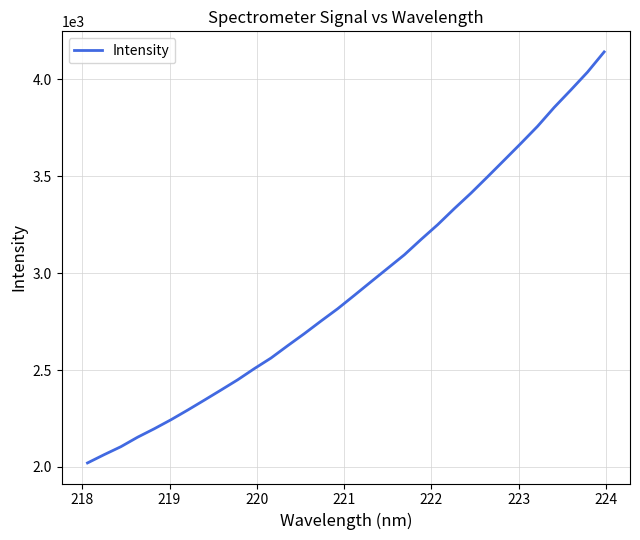

Does the chart display data point markers on the line(s)?

No